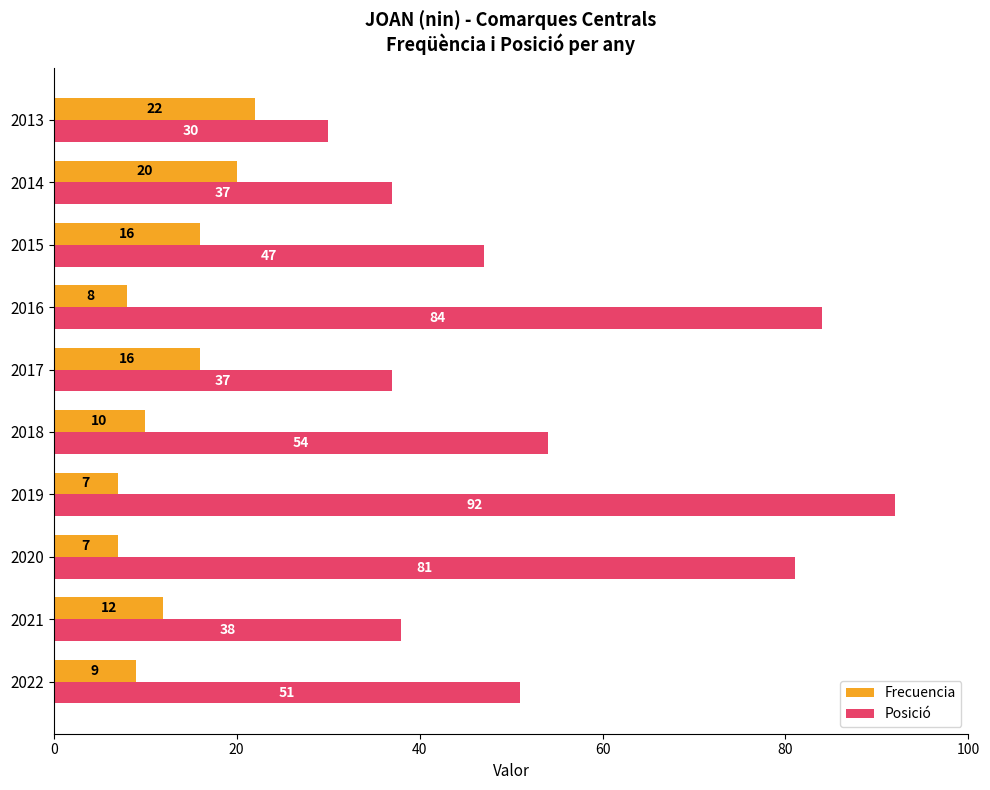

How many values in the Posició series are below 51?

5